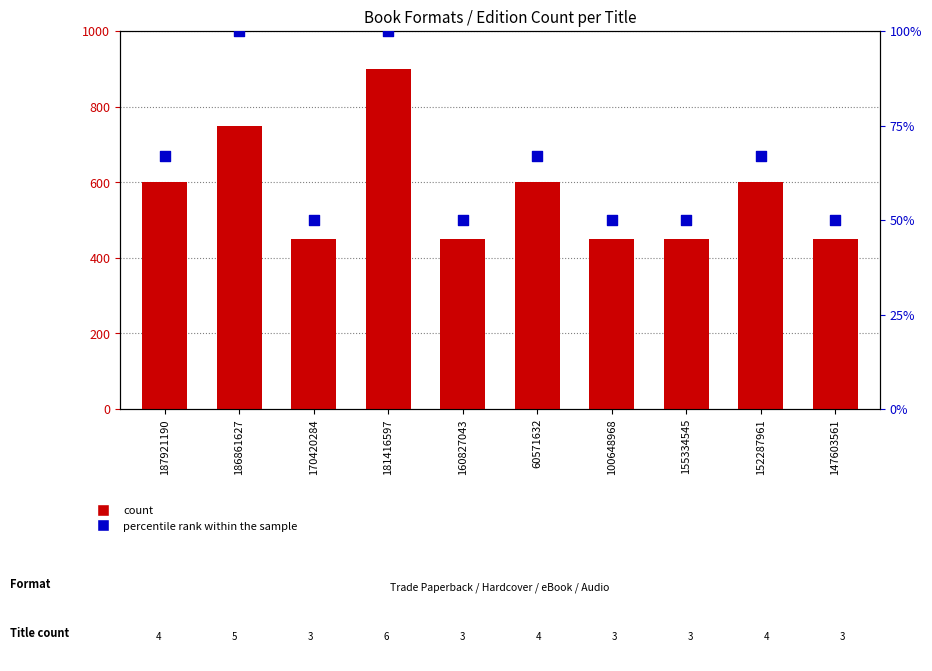

Which series contains the highest Y value?

count